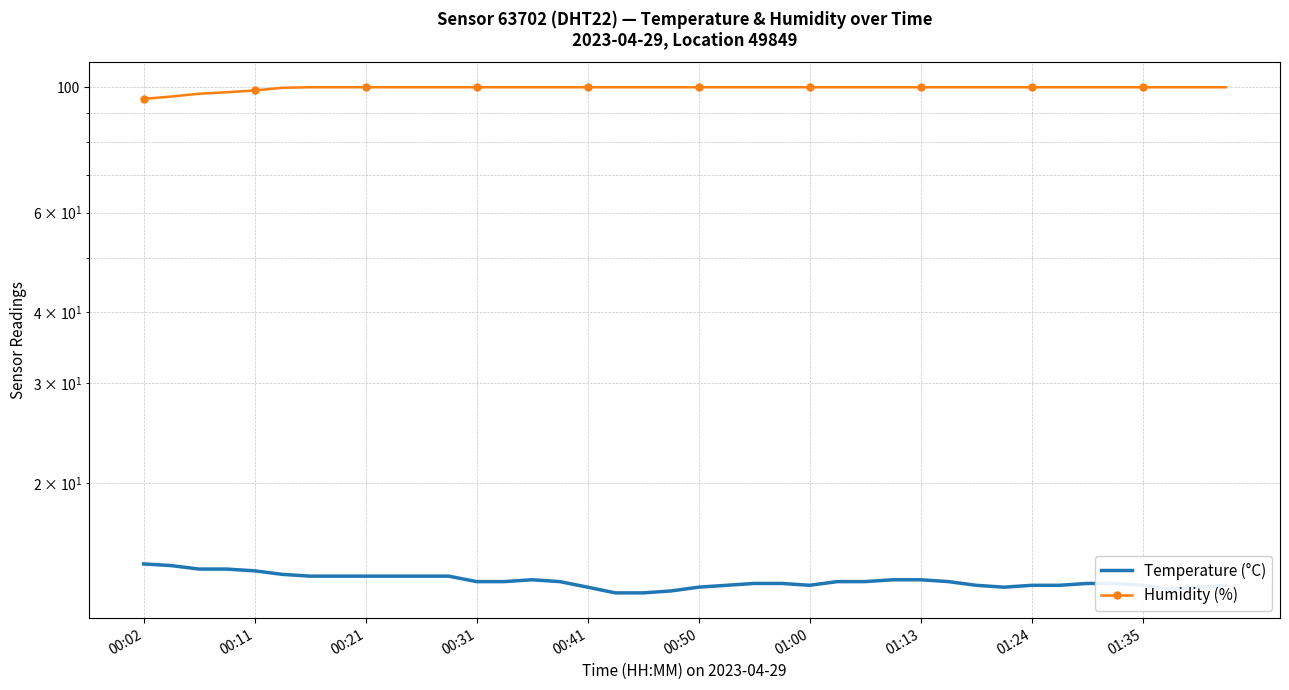

Which series changed the most between 16 and 34?

Temperature (°C)